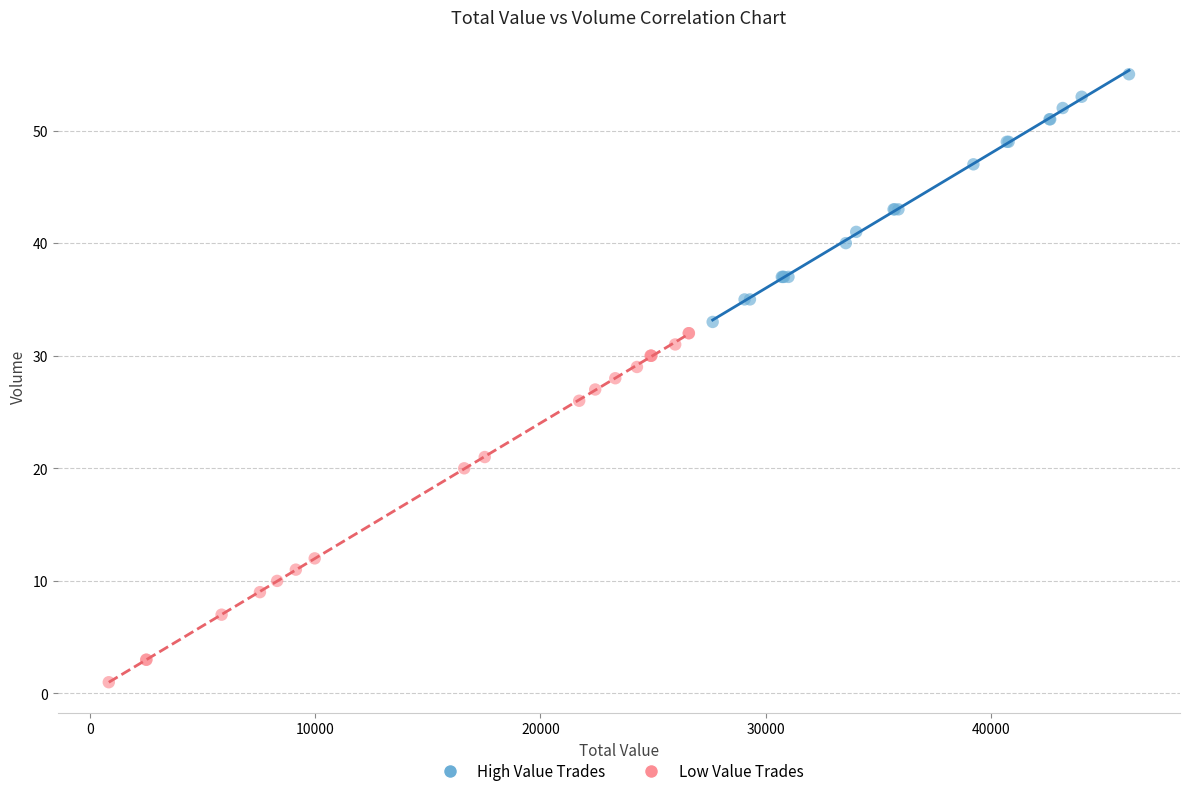

Which series has the largest Y range (max minus min)?

Low Value Trades